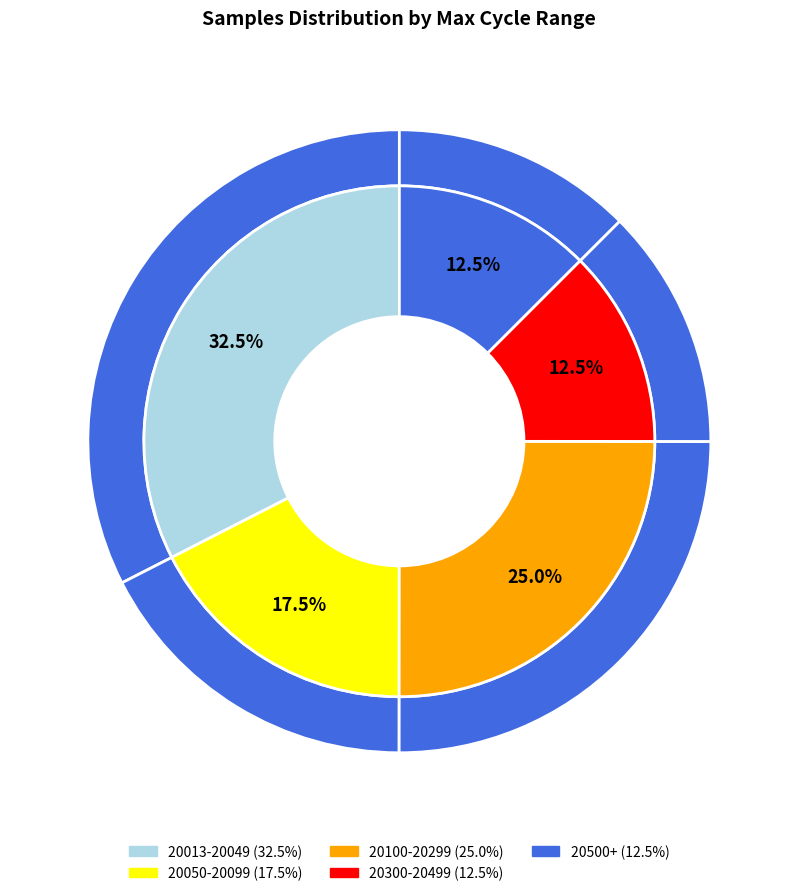

Between 28 and 28, which is larger?

28